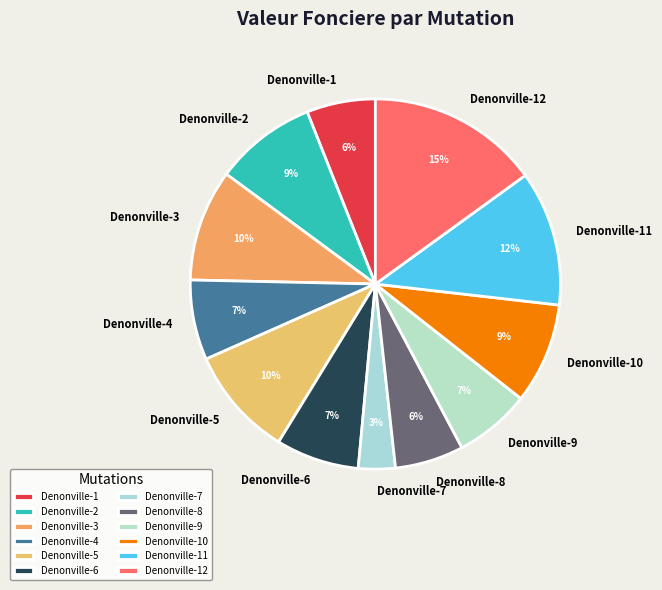

Count the number of slices in the pie.

12